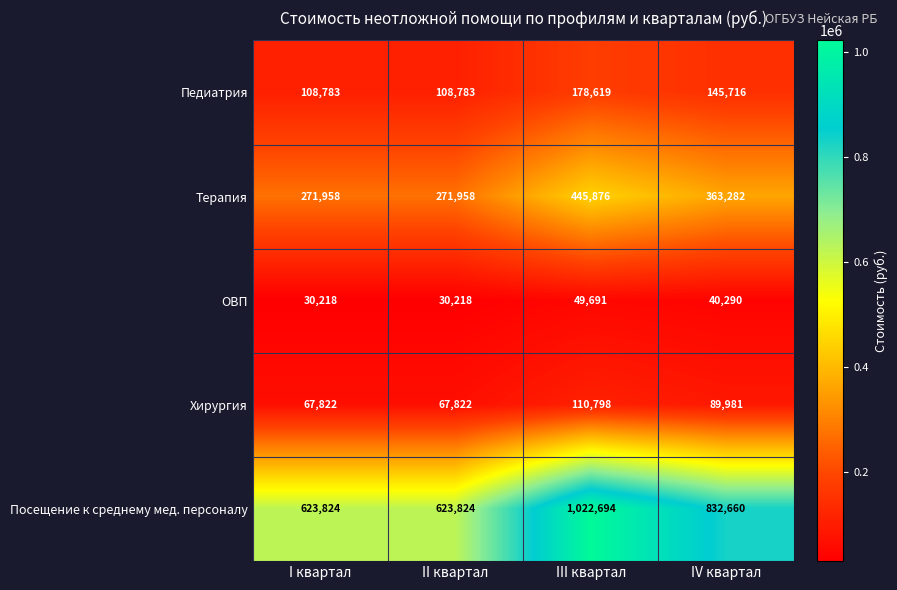

What is the difference between the second highest and second lowest values in the ОВП series?

10072